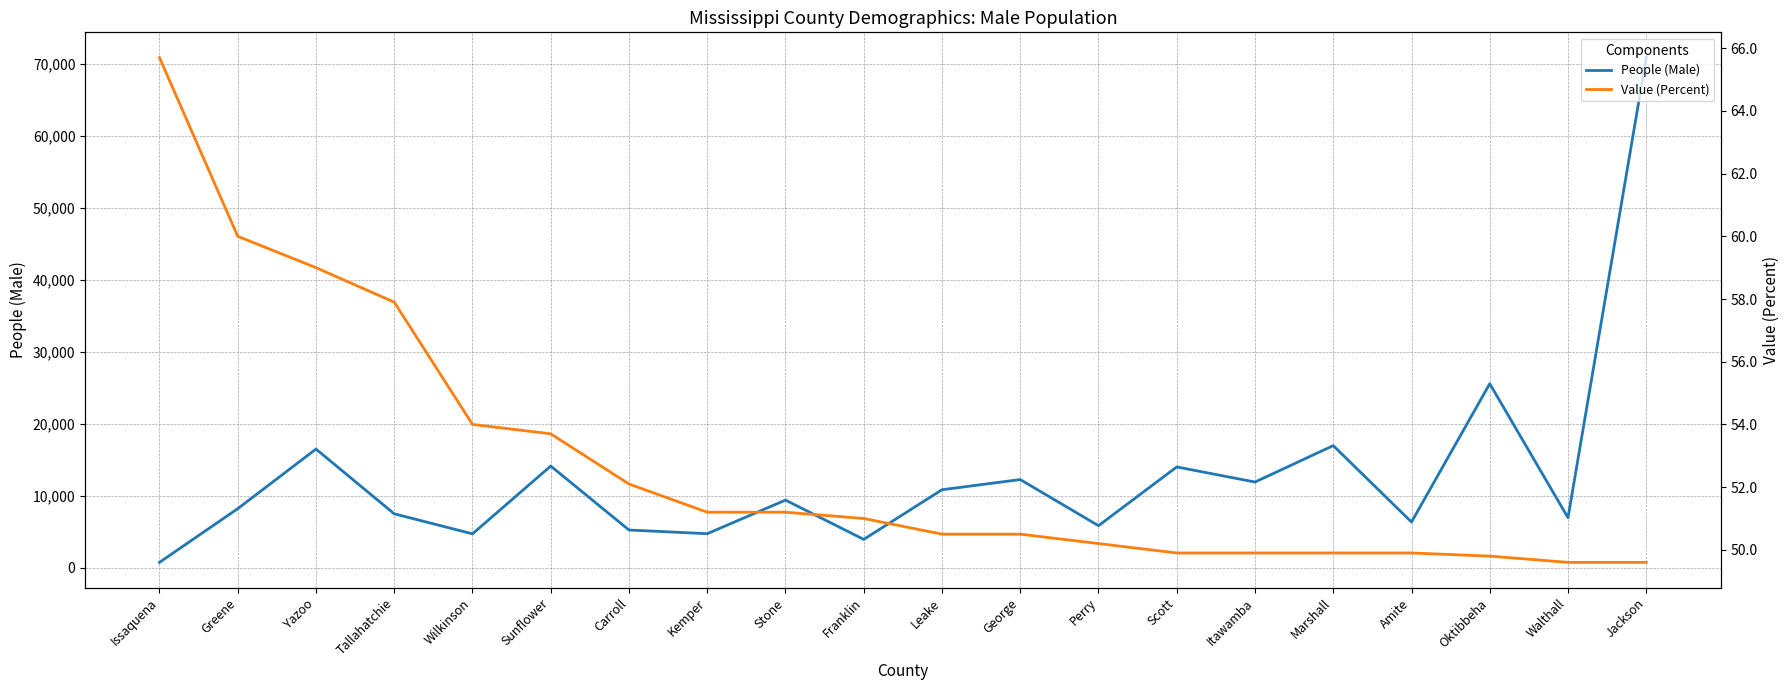

What are all the series names shown in the legend?

People (Male), Value (Percent)